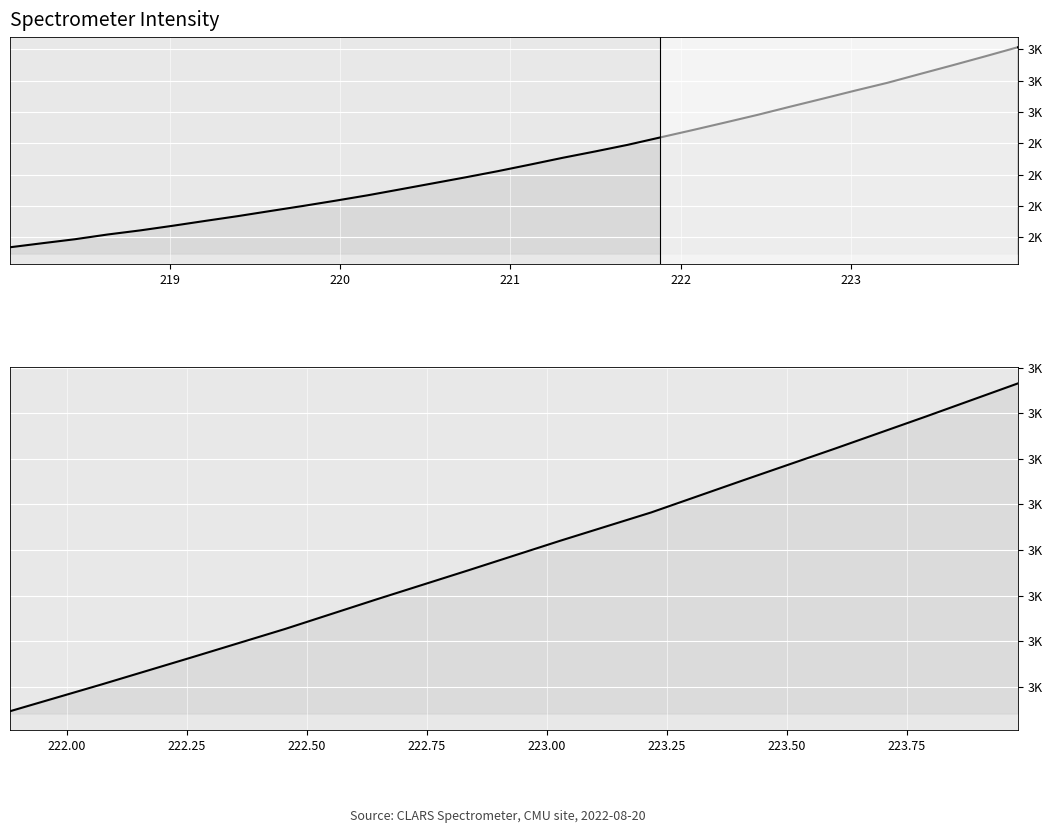

What value does the data have at 221.1174?

2330.0